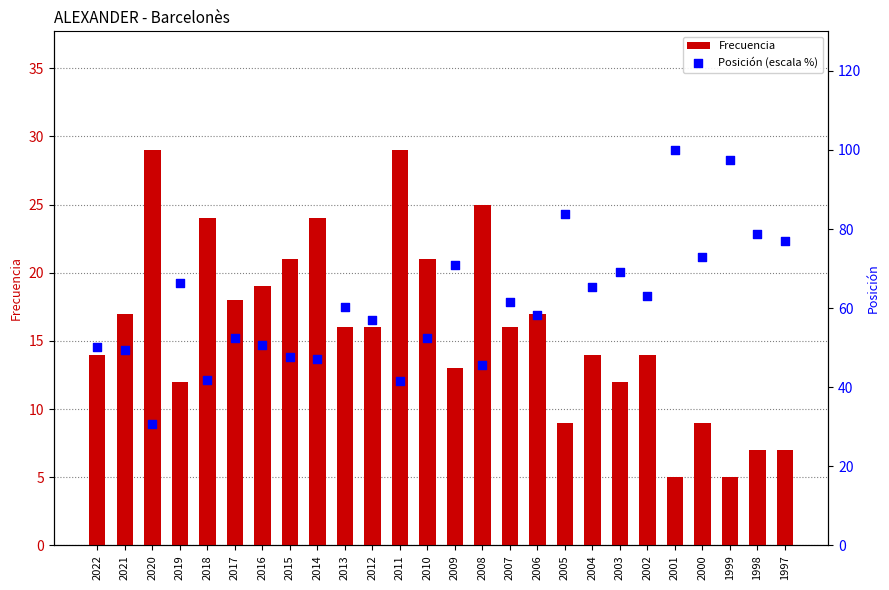

Which series reaches the maximum Y coordinate?

Posición (escala %)